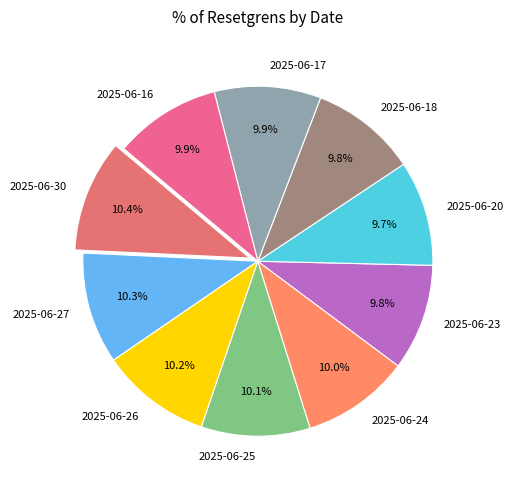

True or false: 2025-06-24 accounts for 23% of the total.

False